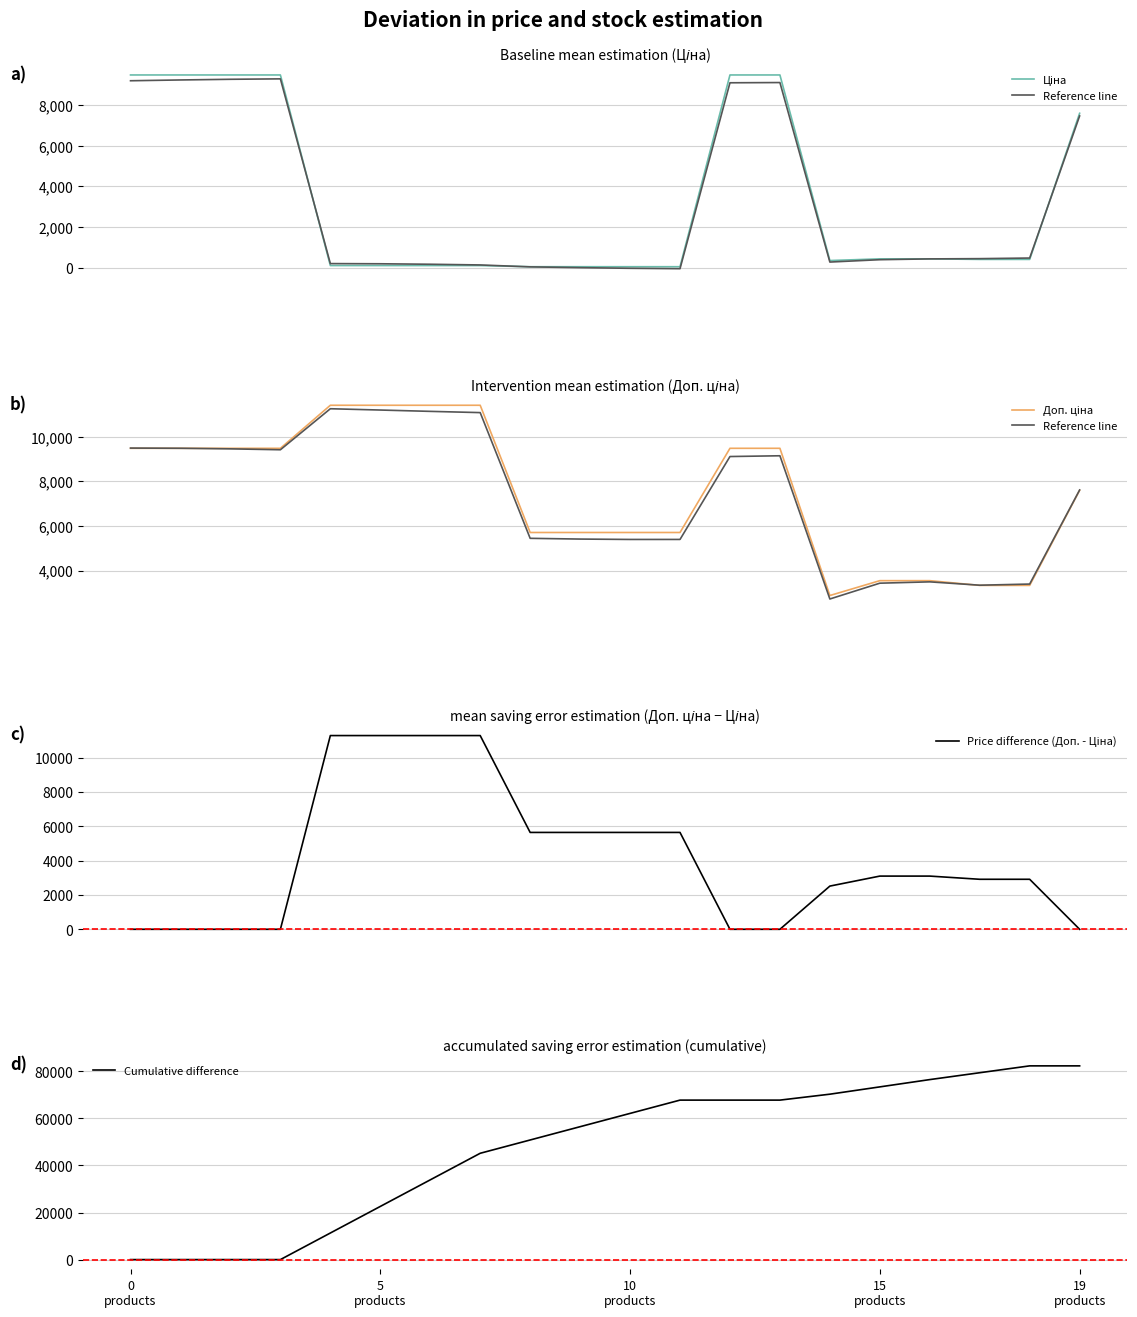

What position from the right is 9?

11